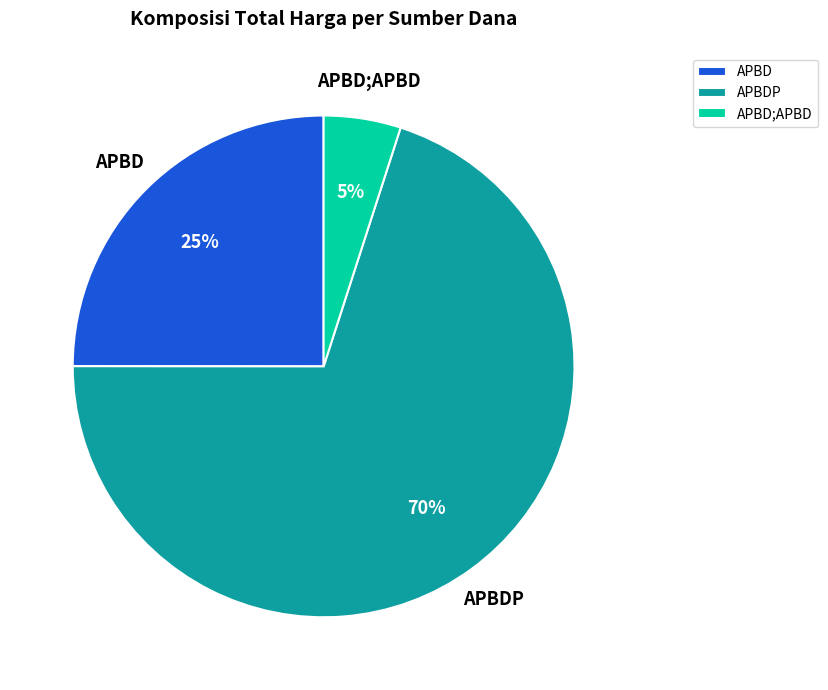

Which slice is the largest?

APBDP